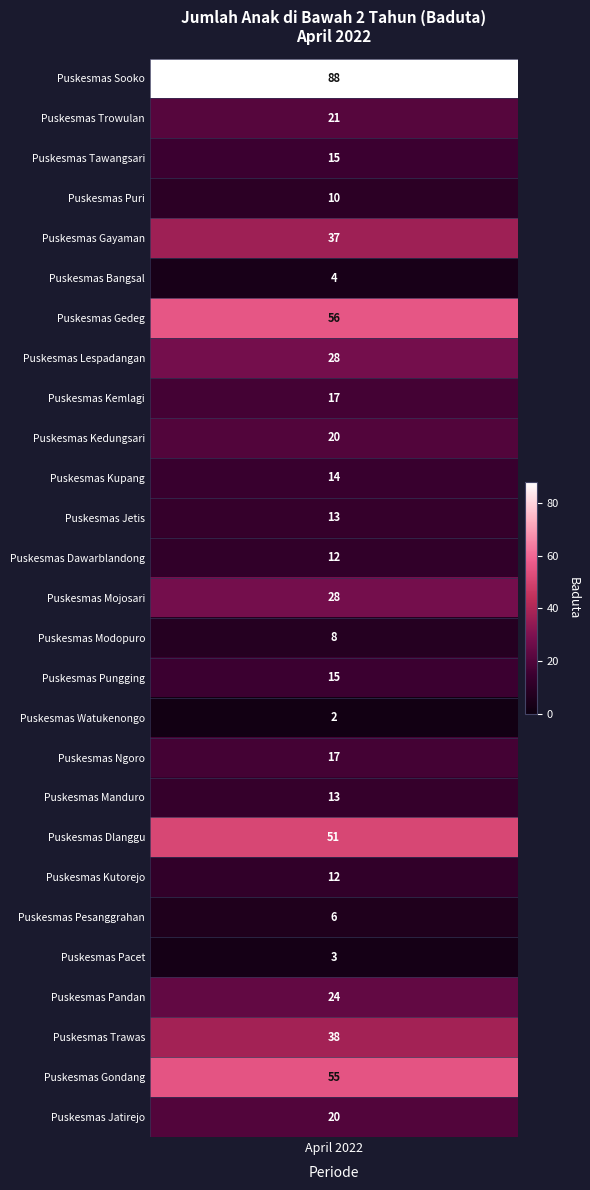

Is it true that the value at 17 is 26?

False